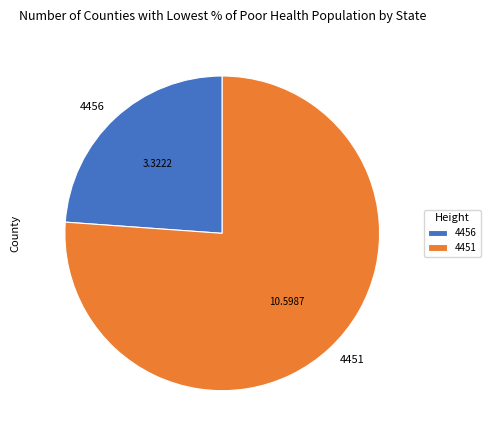

Between 4451 and 4456, which is larger?

4451